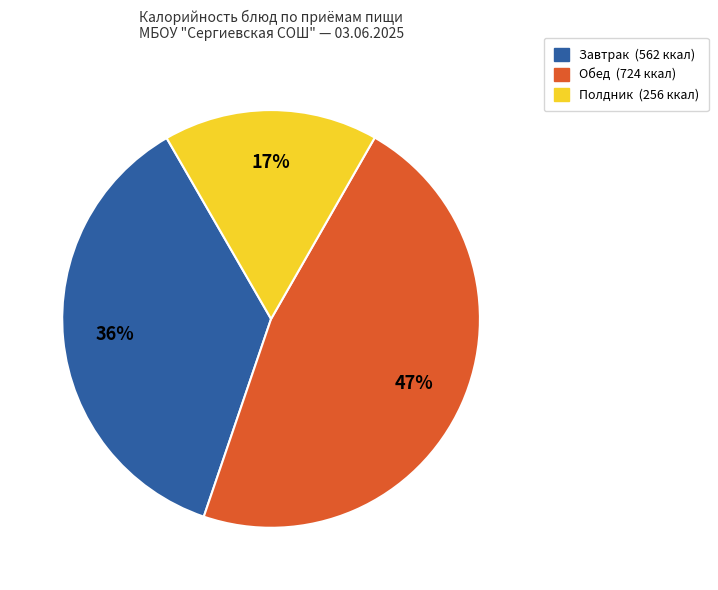

To the nearest percent, what is the difference between the largest and smallest slice percentages?

30%